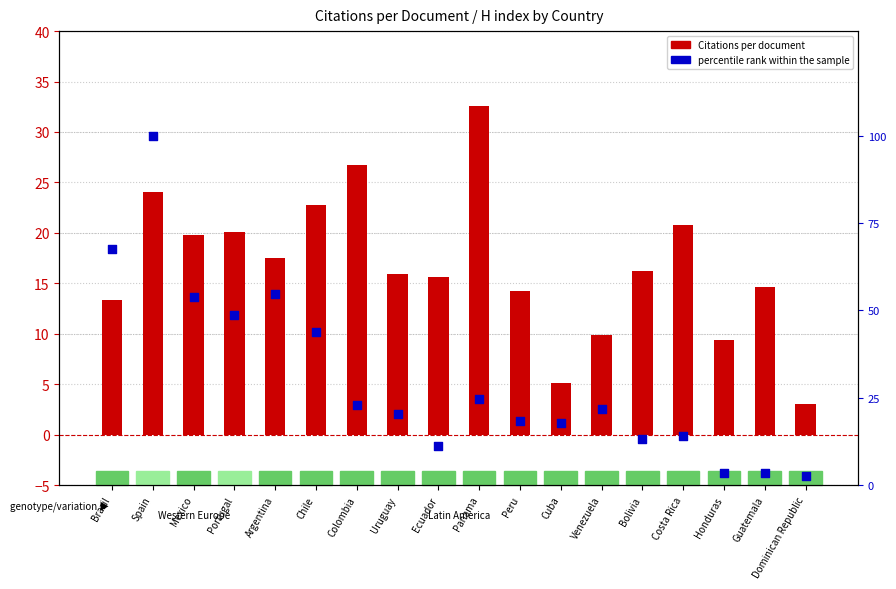

Is the value of percentile rank within the sample at Cuba greater than the value of Citations per document at Bolivia?

Yes